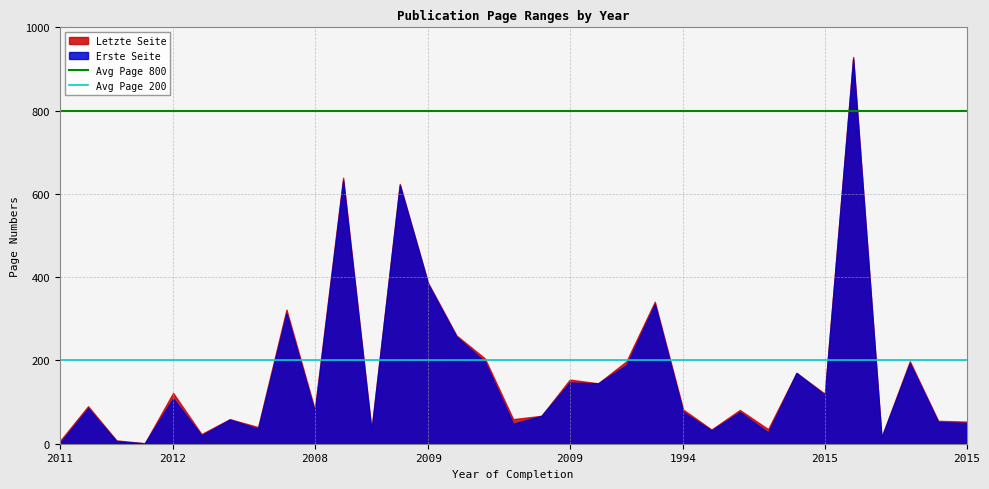

What is the lowest value of the Avg Page 200 series?

200